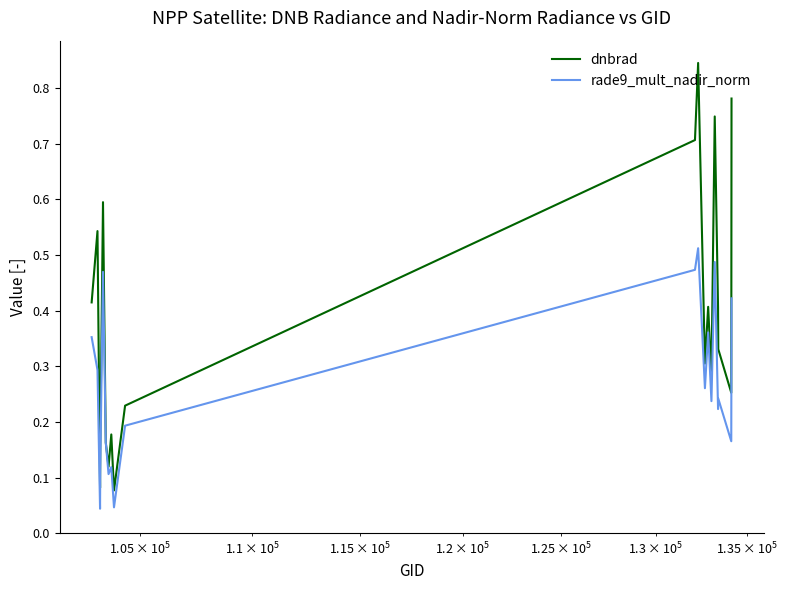

Which series has the largest total across all categories?

dnbrad